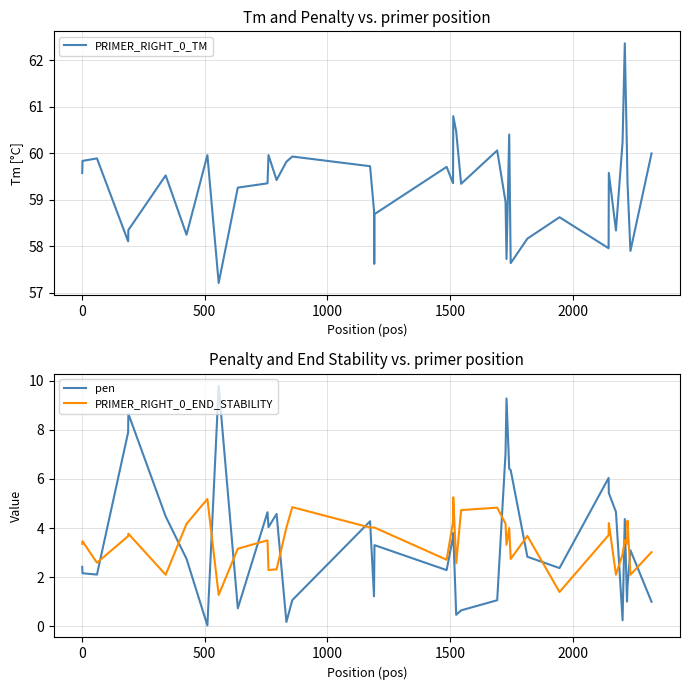

What is the maximum value for pen?

9.8